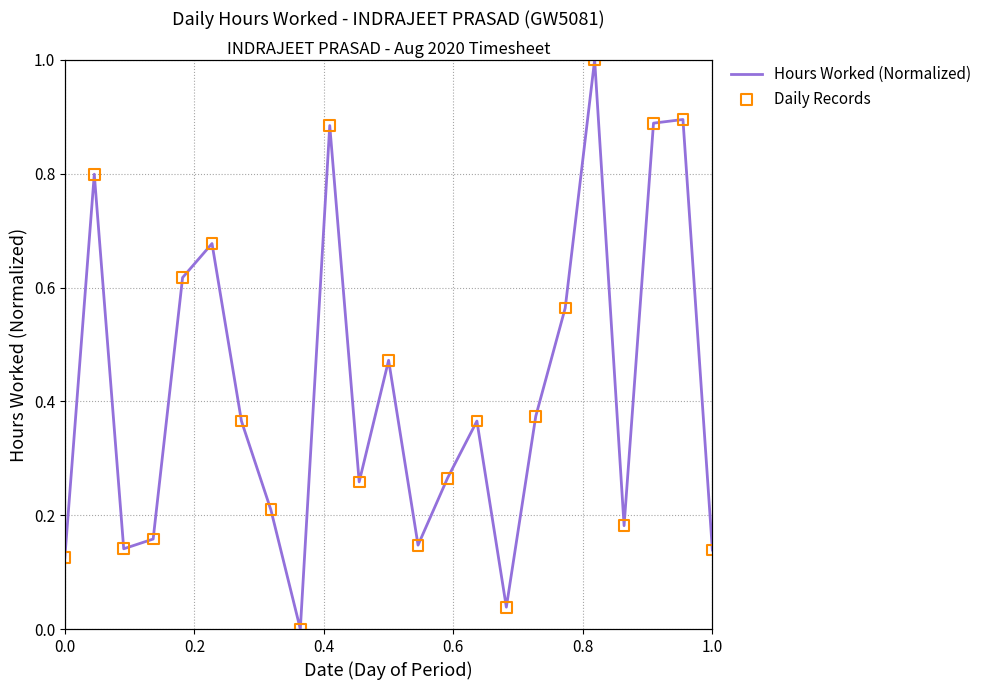

What are all the series names shown in the legend?

Hours Worked (Normalized), Daily Records